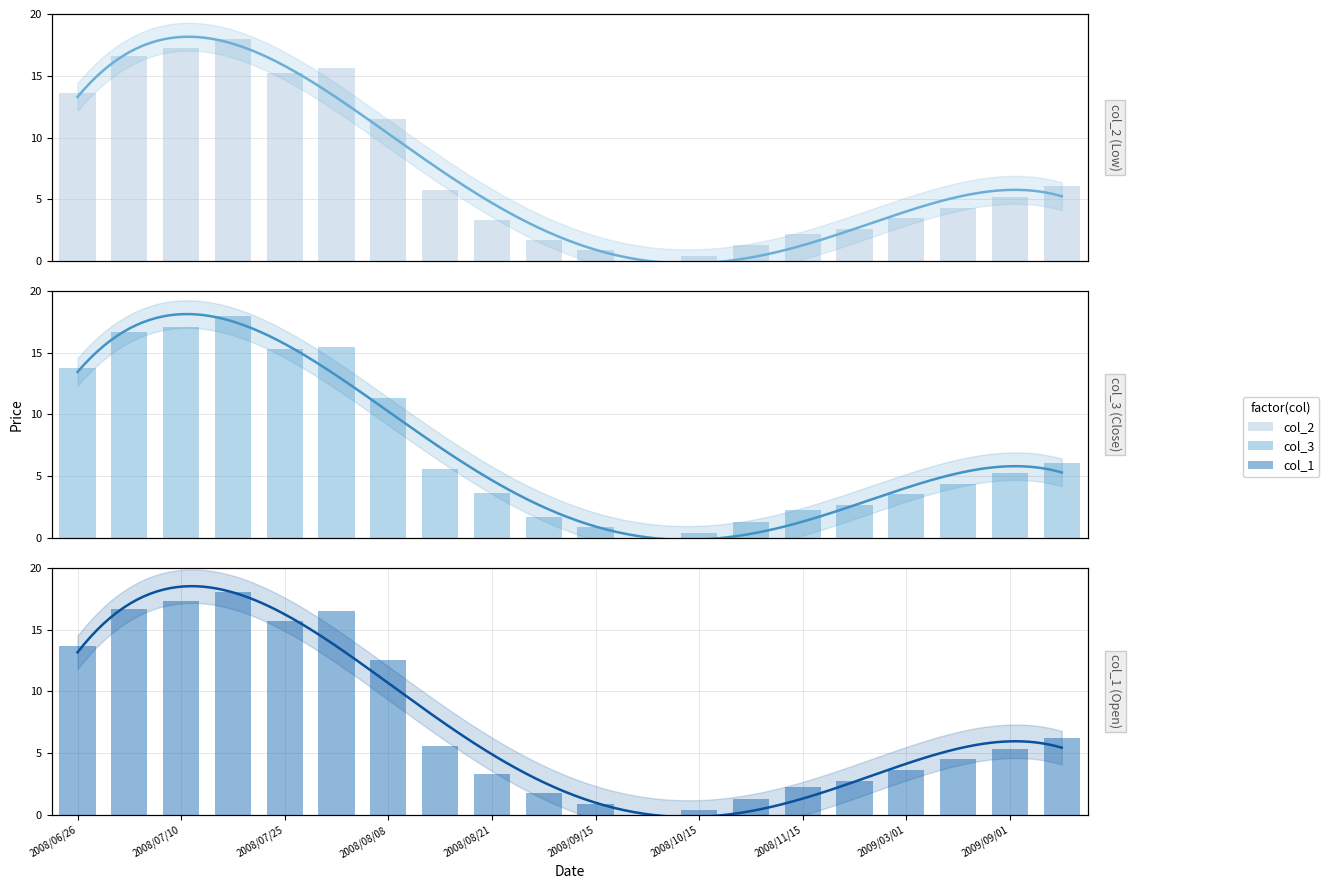

Count the number of data series in this chart.

3